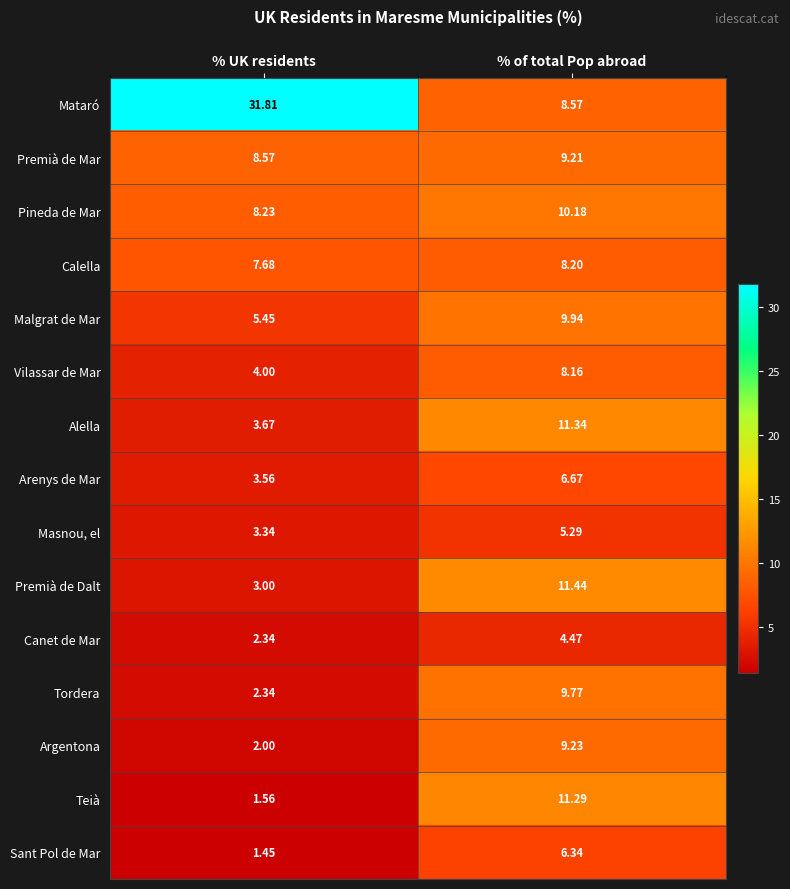

At which label does Calella first exceed 8?

% of total Pop abroad